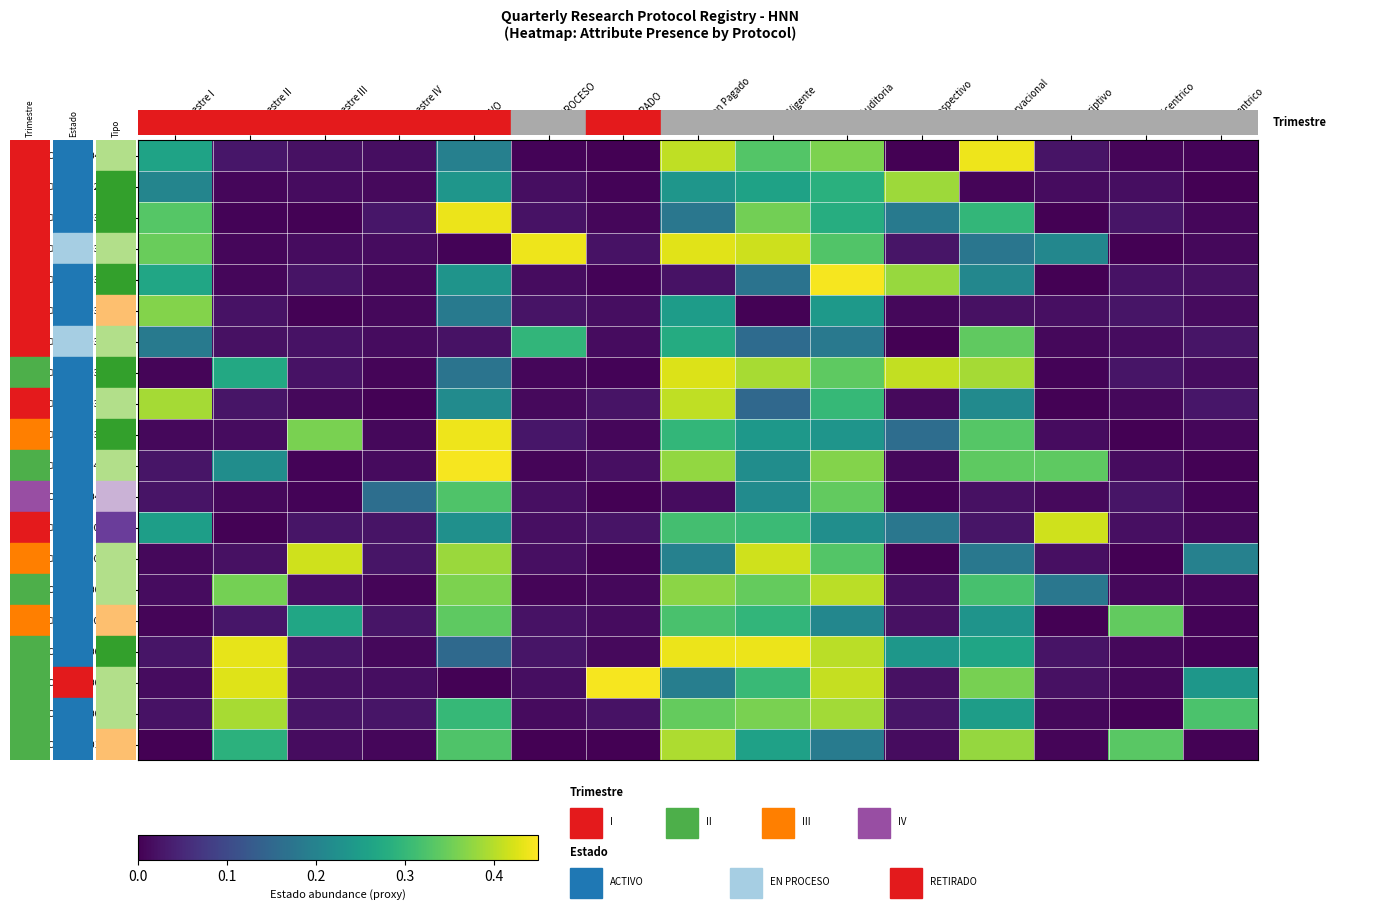

At which category does the chart reach its peak across all series?

RETIRADO